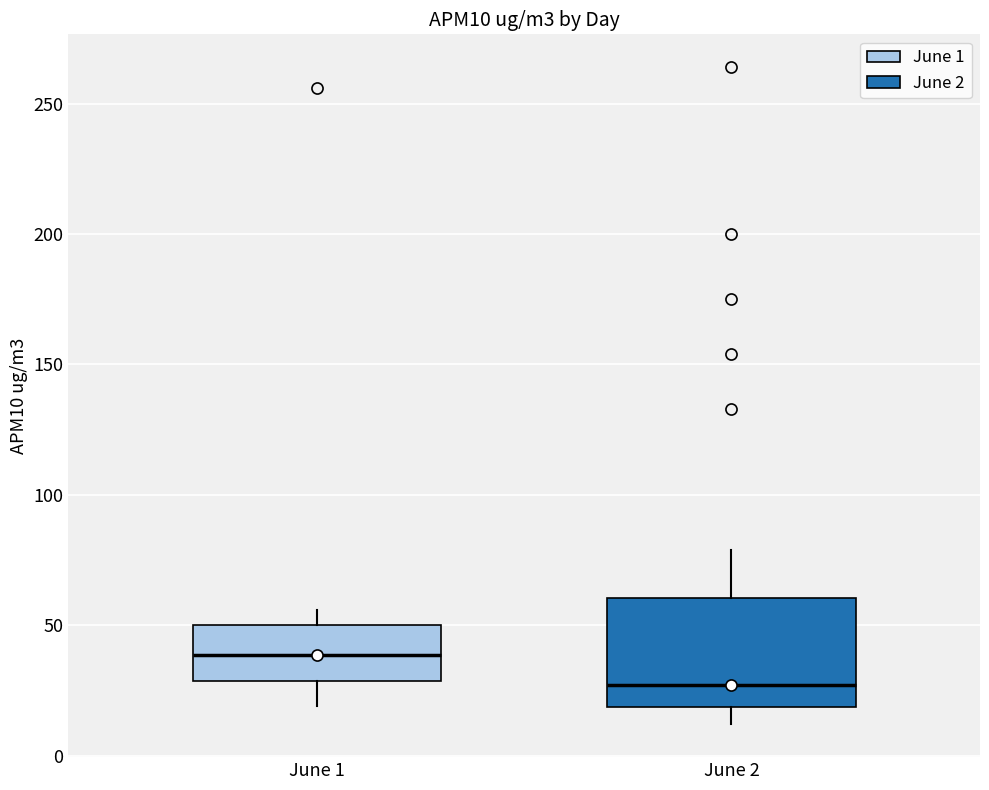

Where is the upper edge of the box for June 2 on the y-axis? The values are not printed on the chart, so give them approximately, as read against the axis.

60